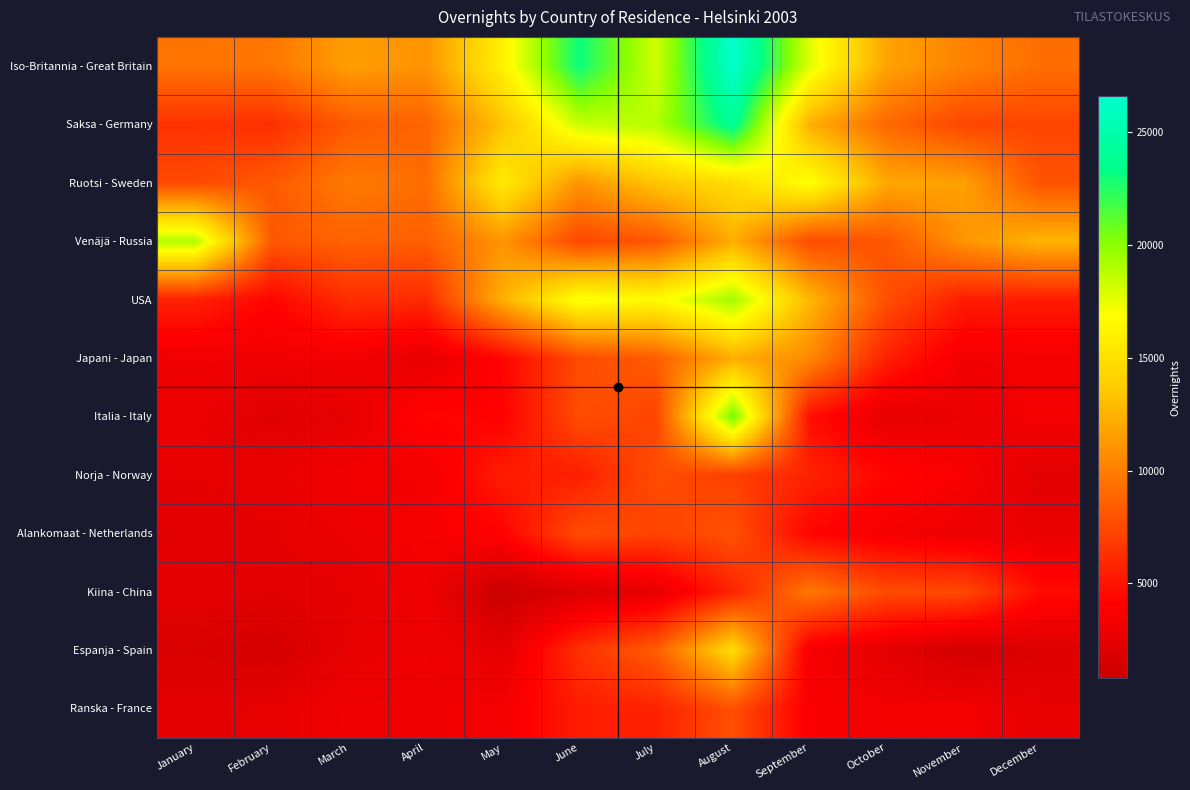

Reading left to right, extract all data points from this chart.

Iso-Britannia - Great Britain: January=9531	February=9662	March=11520	April=10972	May=16025	June=23107	July=18115	August=26582	September=17754	October=11773	November=10222	December=9243
Saksa - Germany: January=6437	February=6247	March=8297	April=8785	May=13288	June=18341	July=18898	August=23912	September=12306	October=8980	November=7341	December=7294
Ruotsi - Sweden: January=7506	February=8286	March=9822	April=9229	May=15696	June=11036	July=13422	August=14753	September=17074	October=11992	November=11601	December=8011
Venäjä - Russia: January=19007	February=8196	March=8686	April=8561	May=11080	June=7405	July=8118	August=12264	September=7626	October=8150	November=11042	December=12565
USA: January=5612	February=4286	March=6214	April=6054	May=12342	June=17215	July=16617	August=19406	September=12742	October=7789	November=5427	December=5393
Japani - Japan: January=3158	February=3184	March=3282	April=2577	May=4311	June=7582	July=8465	August=12258	September=10554	October=5558	November=3308	December=3409
Italia - Italy: January=2965	February=2094	March=2530	April=4347	May=4102	June=7701	July=7287	August=20588	September=4777	October=2538	November=2810	December=3392
Norja - Norway: January=2543	February=2698	March=3275	April=3207	May=5429	June=5455	July=7660	August=7060	September=5679	October=4293	November=3674	December=2324
Alankomaat - Netherlands: January=2255	February=2455	March=2880	April=3552	May=4137	June=7663	July=7212	August=7869	September=4267	October=3467	November=2944	December=2774
Kiina - China: January=2488	February=2209	March=2509	April=3094	May=797	June=1886	July=2628	August=5720	September=9752	October=7583	November=7539	December=4580
Espanja - Spain: January=1762	February=1402	March=2580	April=3135	May=2470	June=6343	July=8492	August=14746	September=3432	October=2419	November=1305	December=1979
Ranska - France: January=2380	February=2619	March=3193	April=3150	May=3390	June=5417	July=5621	August=7821	September=3789	October=3304	November=3376	December=2543